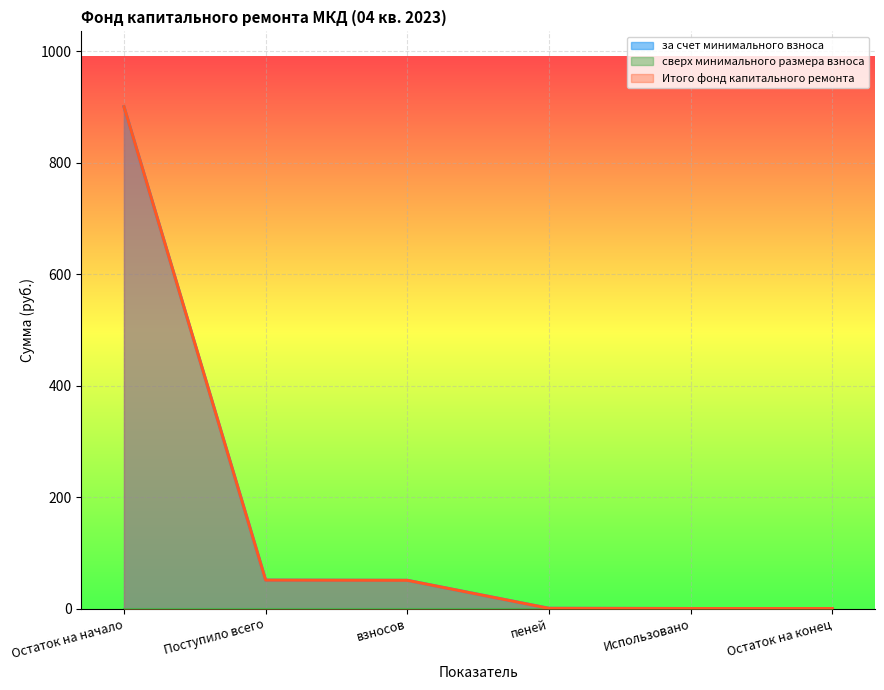

True or false: Итого фонд капитального ремонта and за счет минимального взноса intersect in this chart.

False